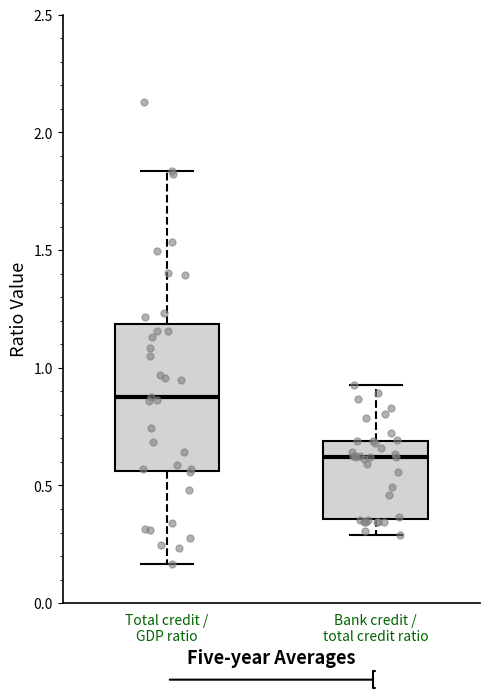

Which box is the tallest, from its lower edge to its upper edge?

Total credit / GDP ratio